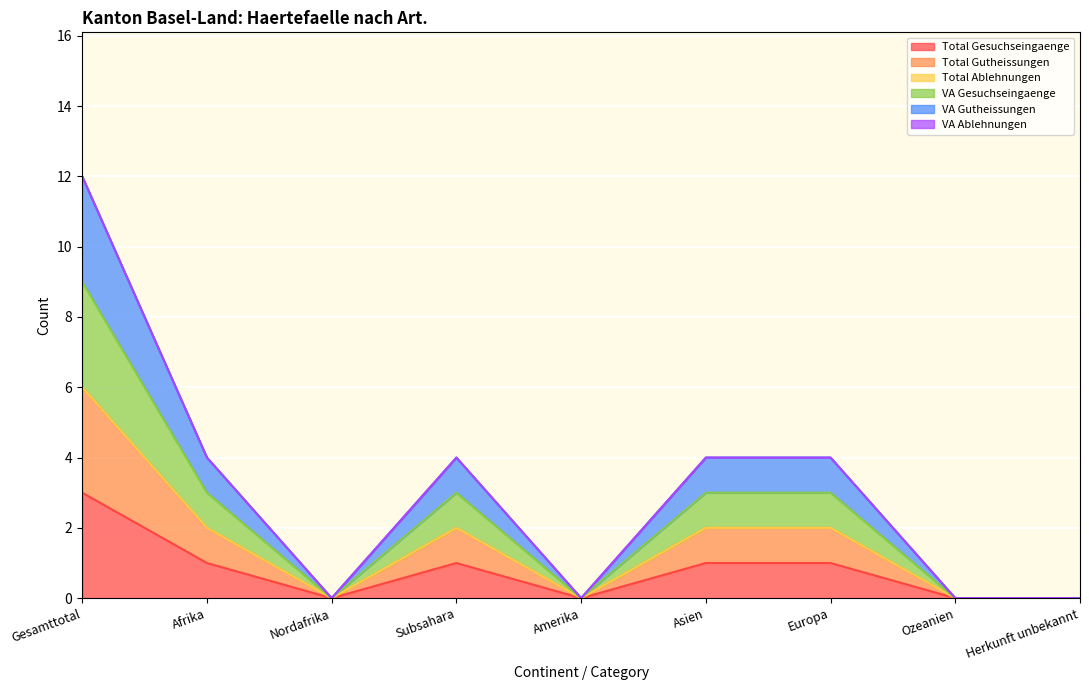

At which category does the chart reach its minimum across all series?

Nordafrika